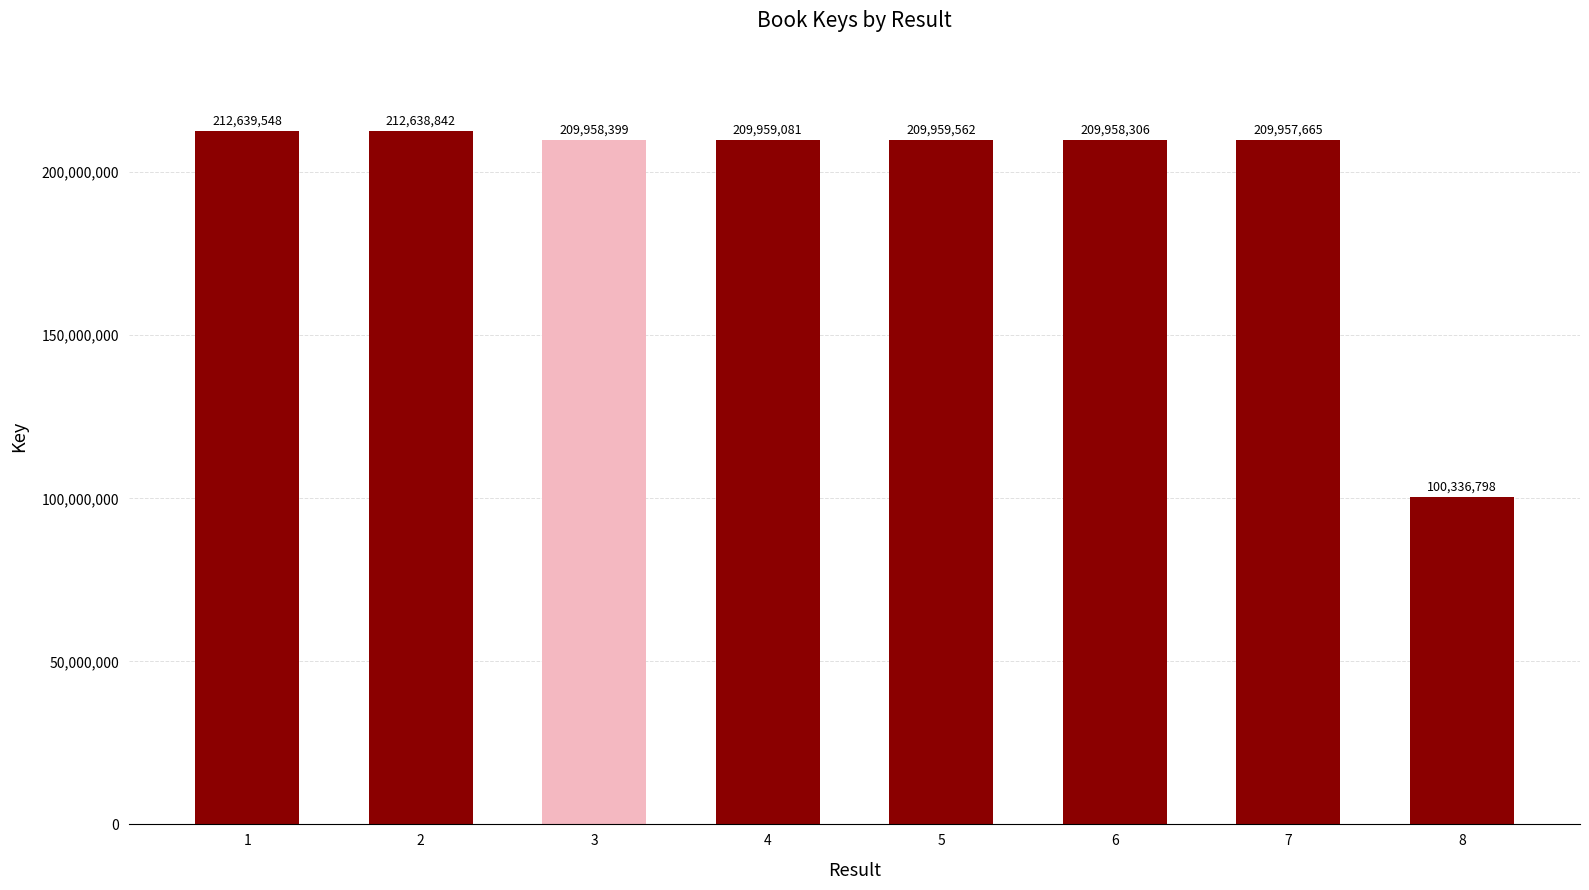

Rank the categories by value from highest to lowest.

1, 2, 5, 4, 3, 6, 7, 8